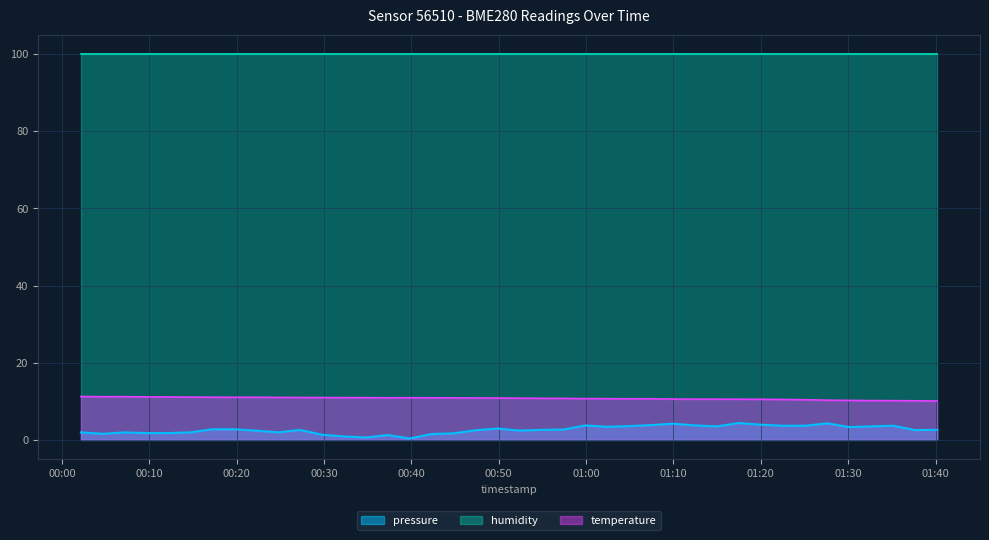

True or false: temperature has more than 2 interior local peaks.

True